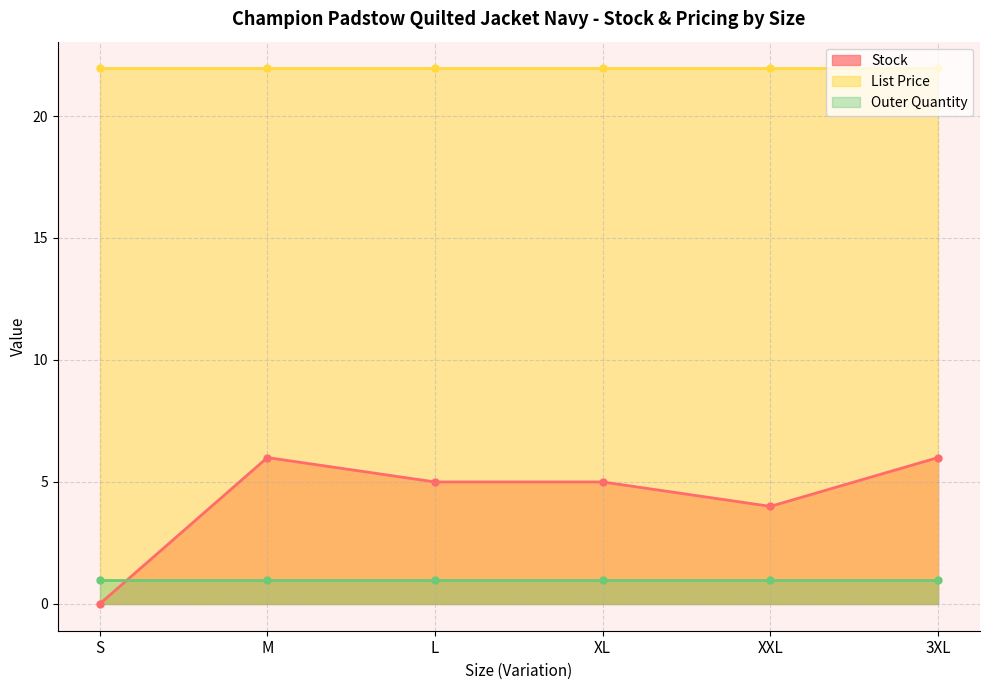

True or false: Outer Quantity has more than 0 points higher than both neighbors.

False